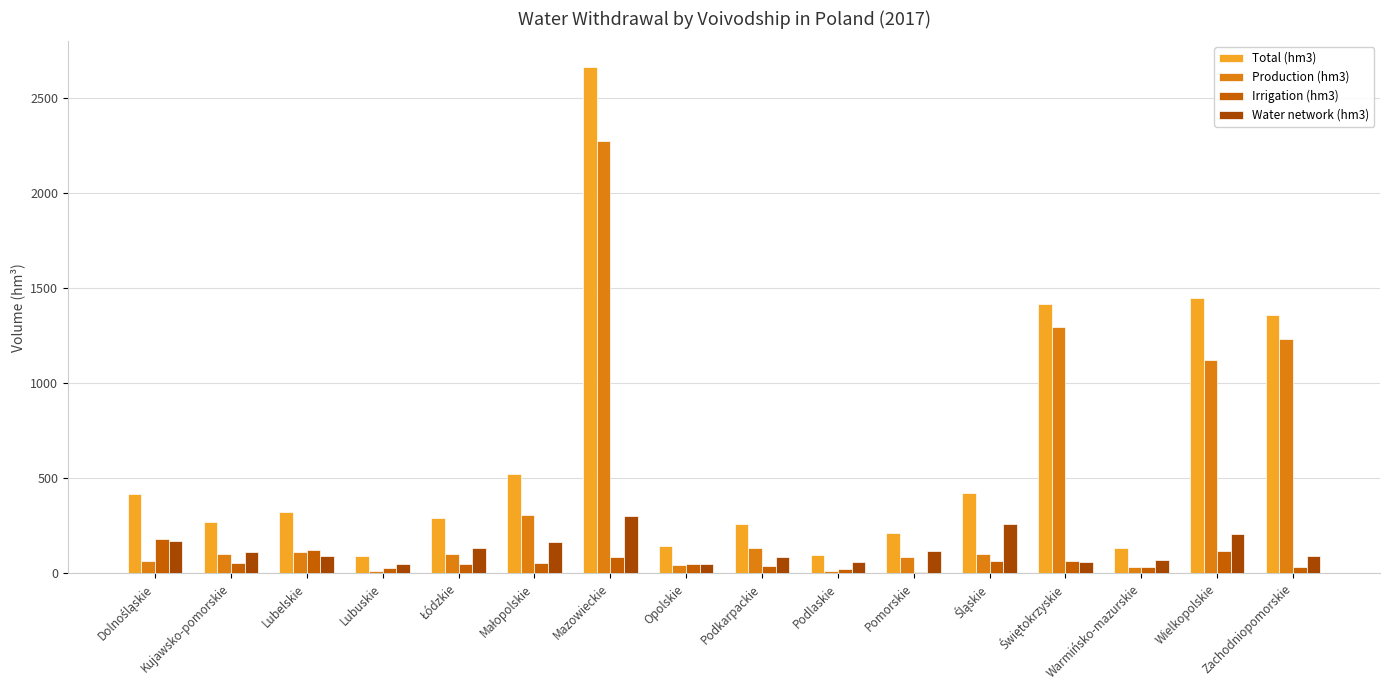

What is the spread (max minus min) of values at Mazowieckie?

2576.7